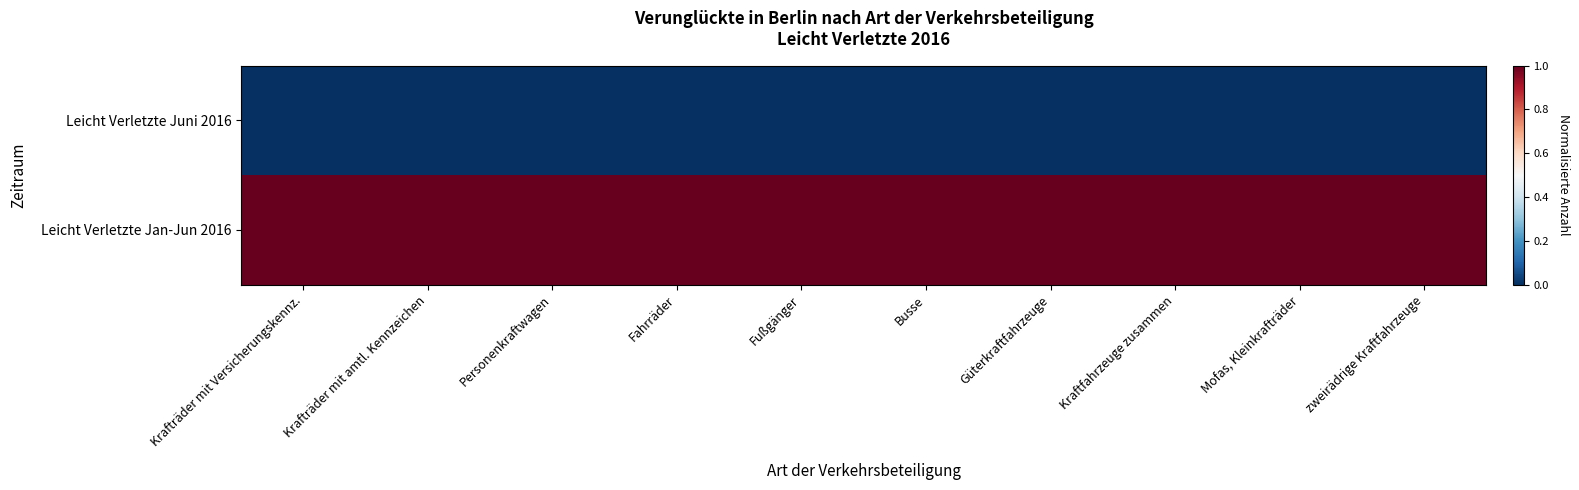

At which category is the sum across all series the highest?

Krafträder mit Versicherungskennz.